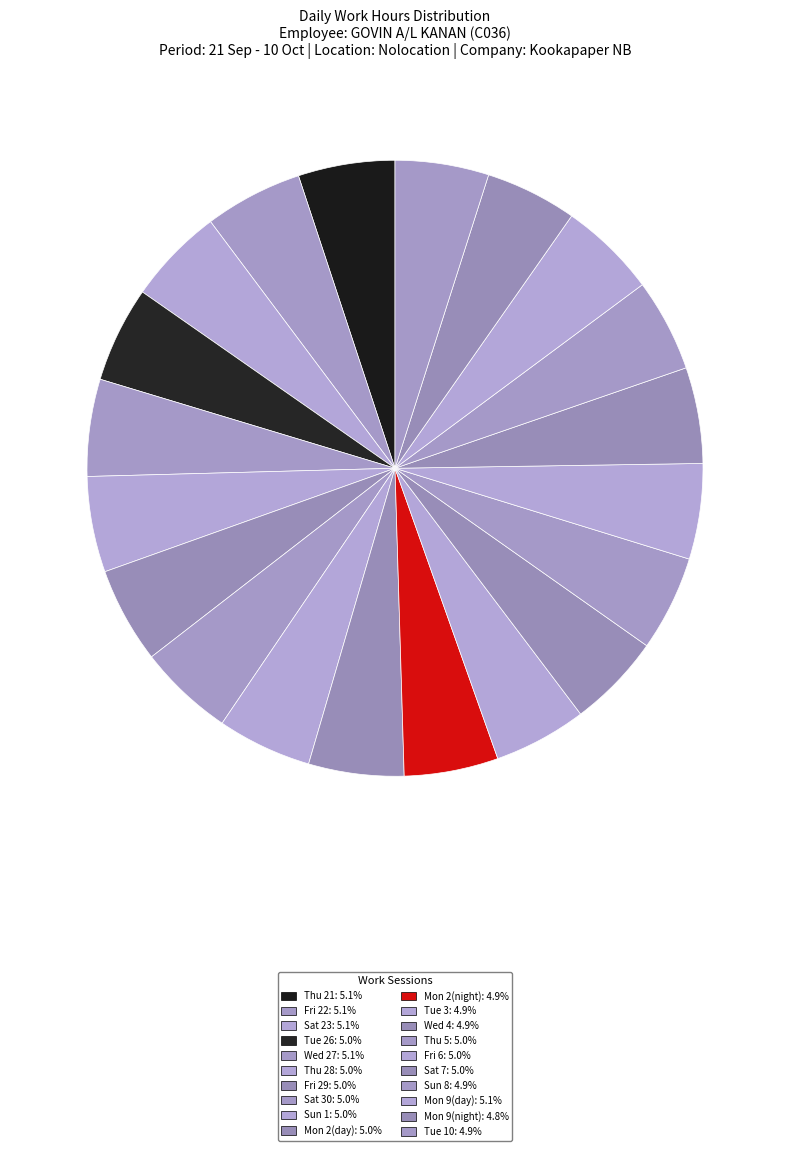

Count the number of slices in the pie.

20